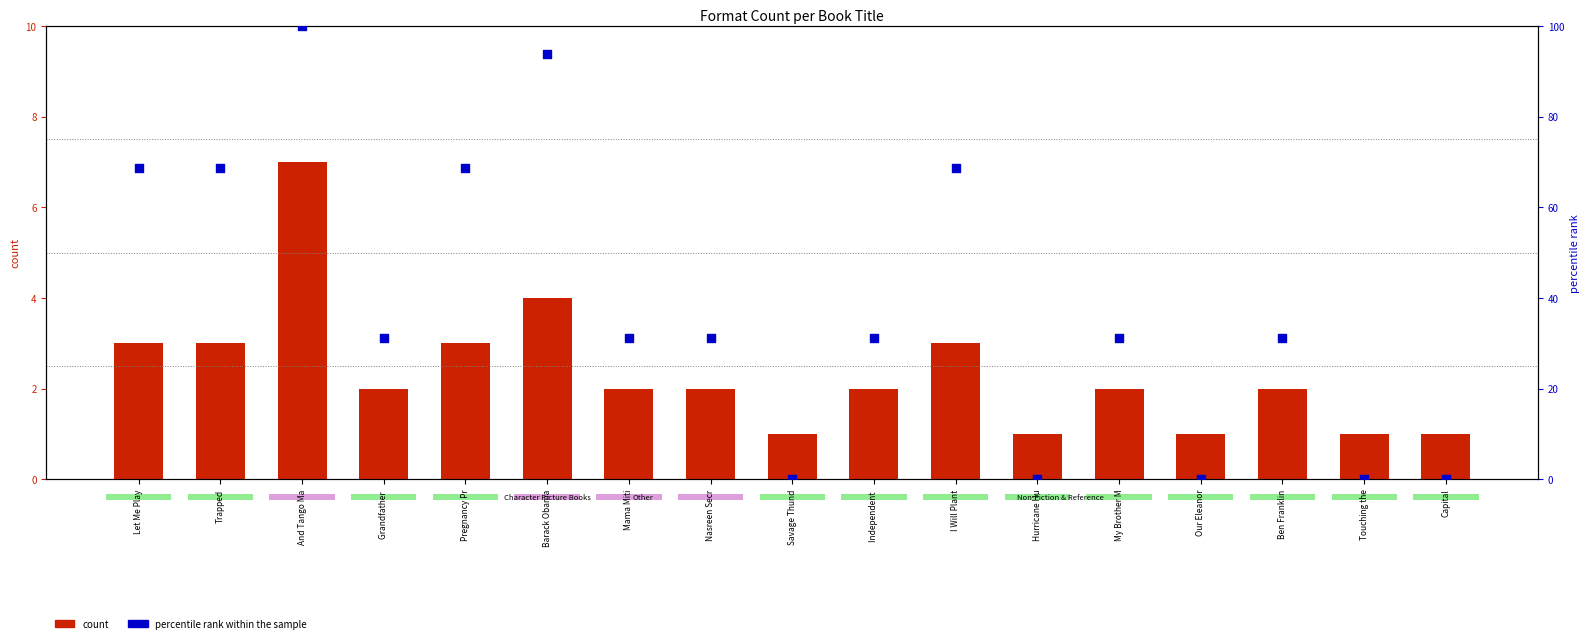

Is the value of count at Nasreen Secr greater than the value of percentile rank within the sample at Touching the?

Yes